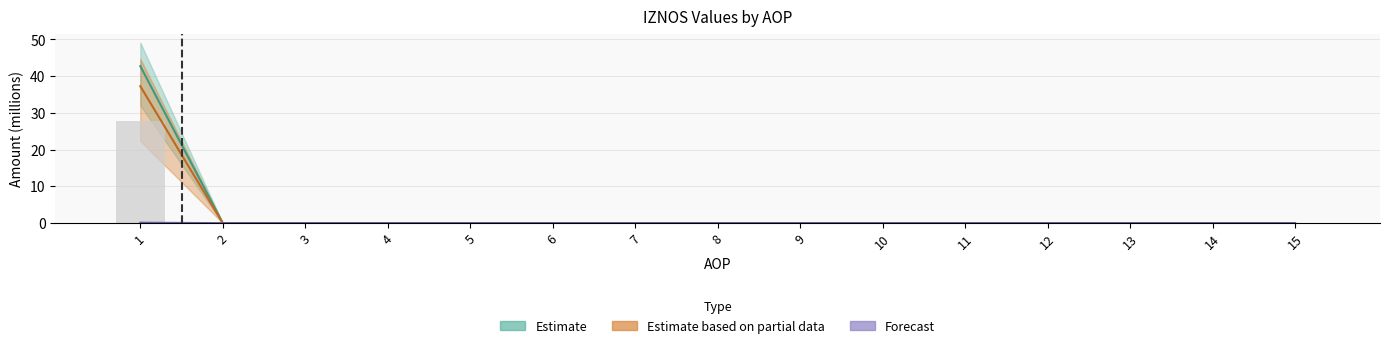

How many values in the IZNOS01 series exceed 0?

1